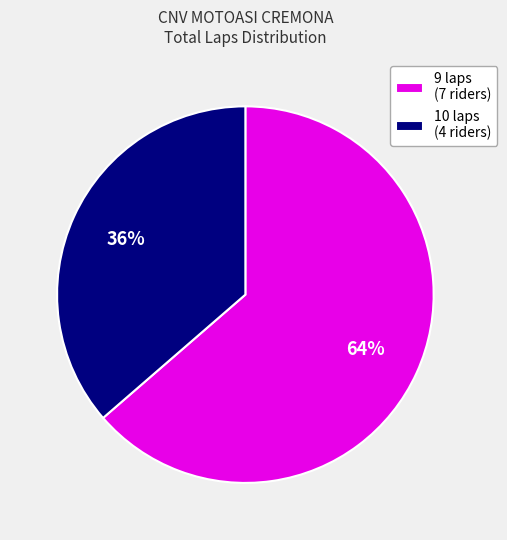

How many segments does this pie chart have?

2